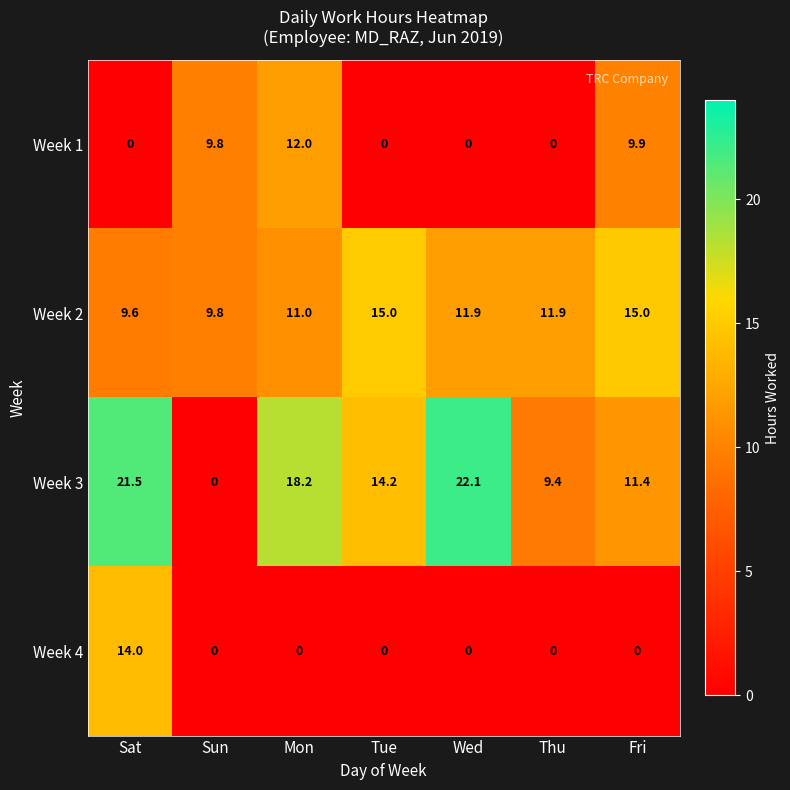

Reading left to right, extract all data points from this chart.

Week 1: Sat=0.0	Sun=9.8	Mon=12.0	Tue=0.0	Wed=0.0	Thu=0.0	Fri=9.9
Week 2: Sat=9.6	Sun=9.8	Mon=11.0	Tue=15.0	Wed=11.9	Thu=11.9	Fri=15.0
Week 3: Sat=21.5	Sun=0.0	Mon=18.2	Tue=14.2	Wed=22.1	Thu=9.4	Fri=11.4
Week 4: Sat=14.0	Sun=0.0	Mon=0.0	Tue=0.0	Wed=0.0	Thu=0.0	Fri=0.0